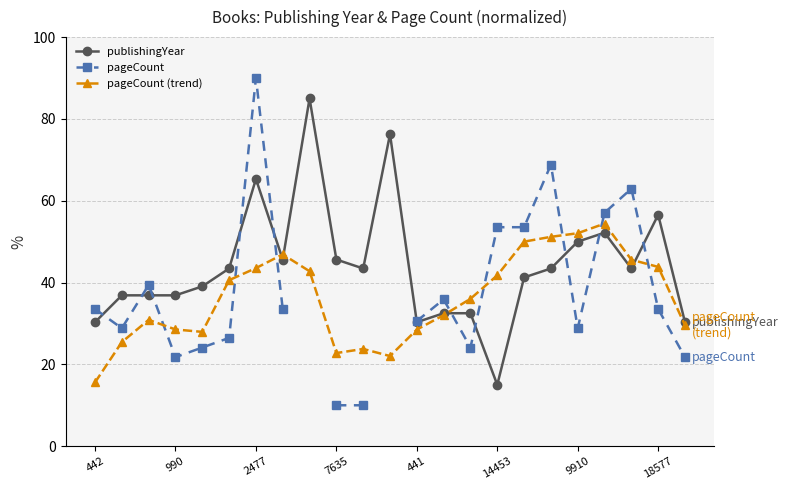

What is the difference between the maximum and minimum values in the pageCount series?

80.0